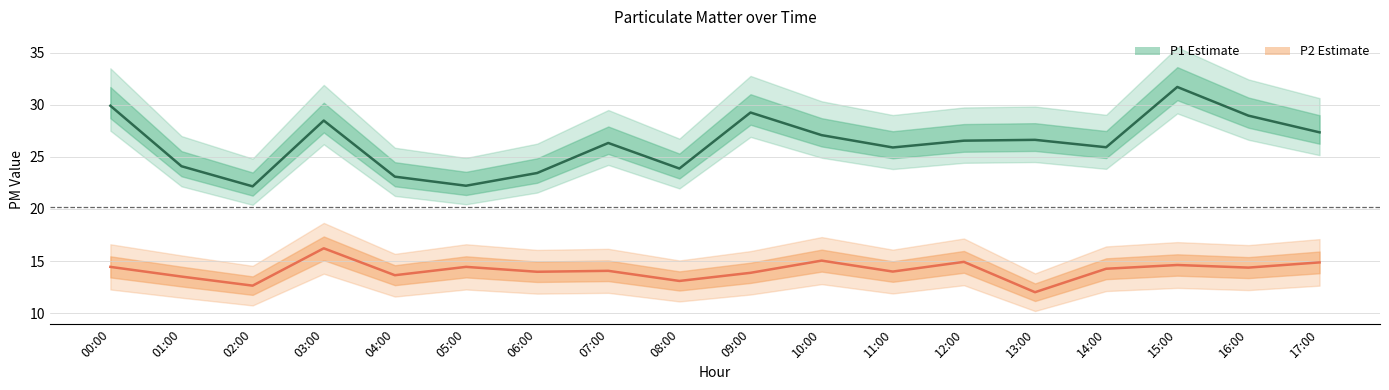

Which series has the largest range (max minus min)?

P1